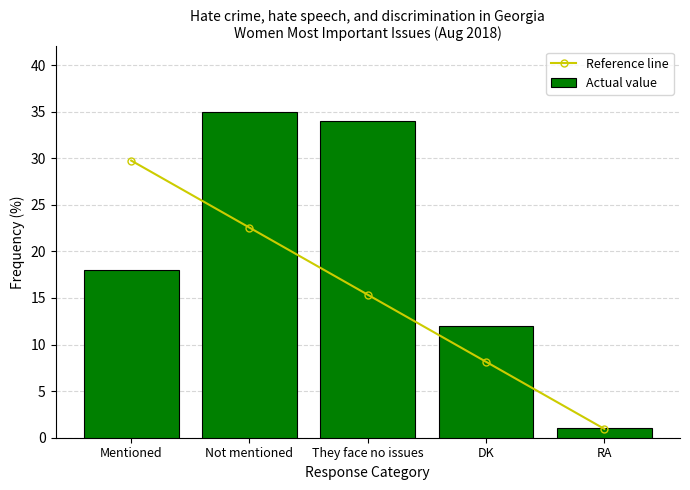

What is the difference between the maximum and second lowest values in the Actual value series?

23